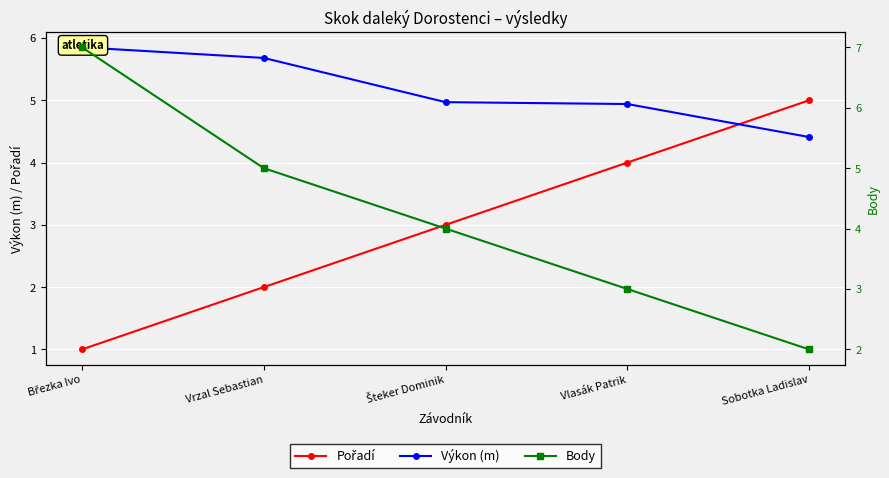

Which series has the widest spread of values?

Body